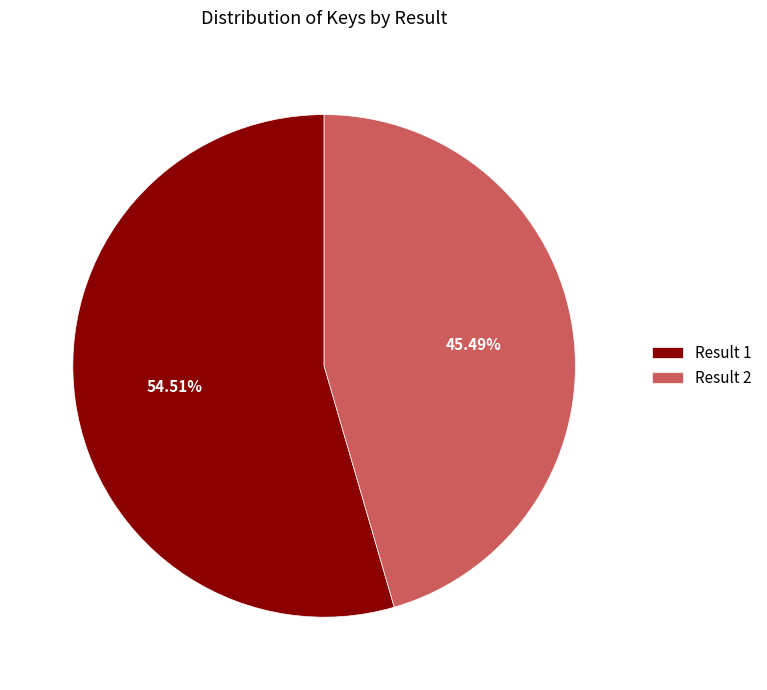

Combined, do Result 1 and Result 2 account for over 50%?

Yes